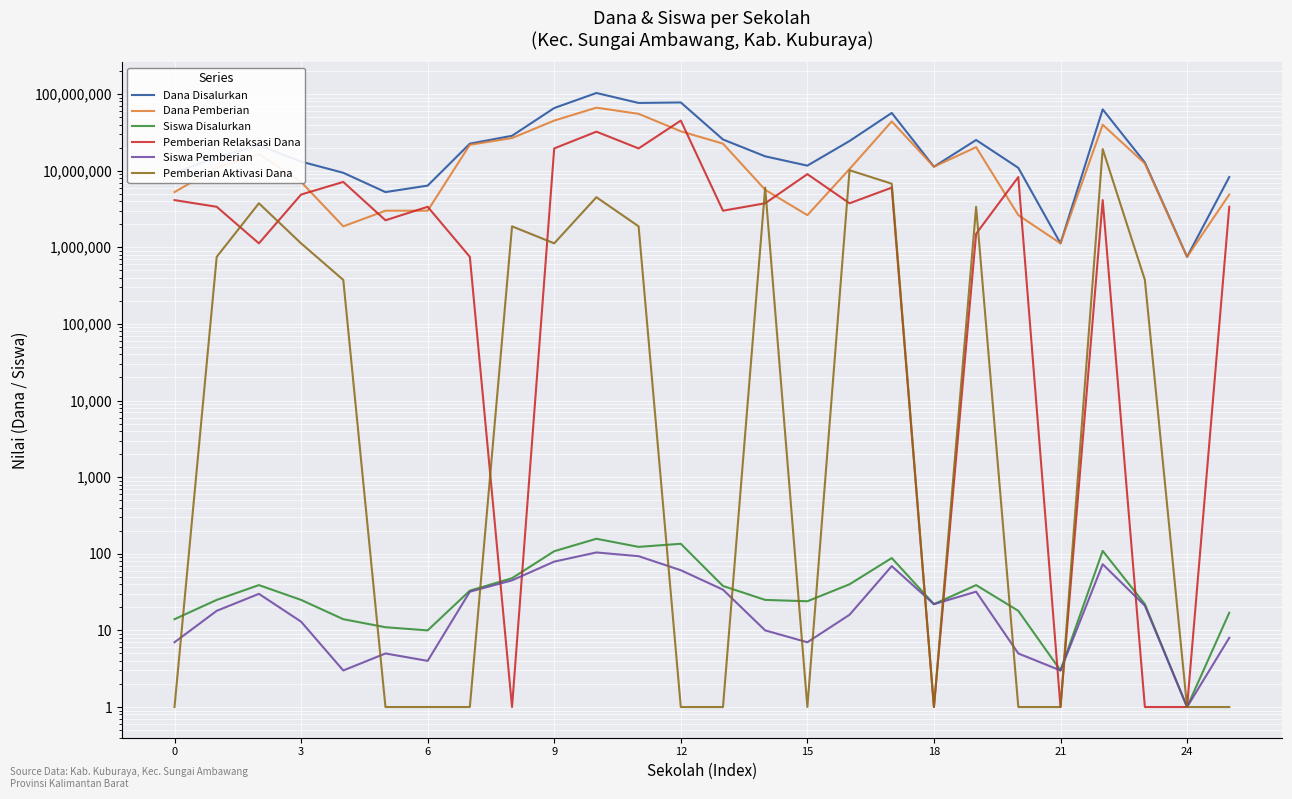

Which series has the largest total across all categories?

Dana Disalurkan